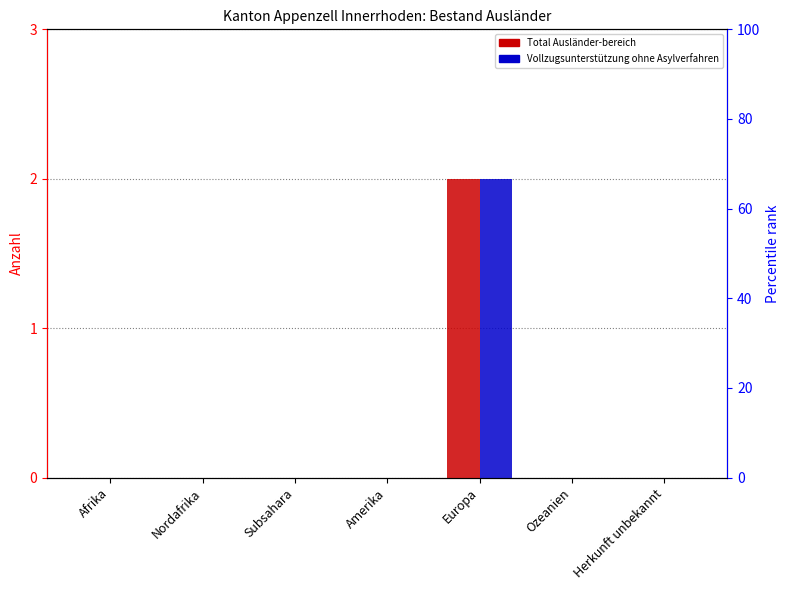

How many Total Ausländer-bereich values are between 0 and 1?

6